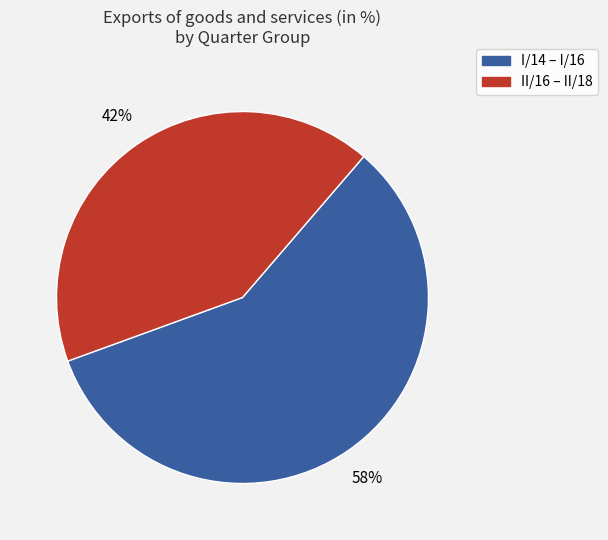

To the nearest percent, what is the average slice percentage?

50%